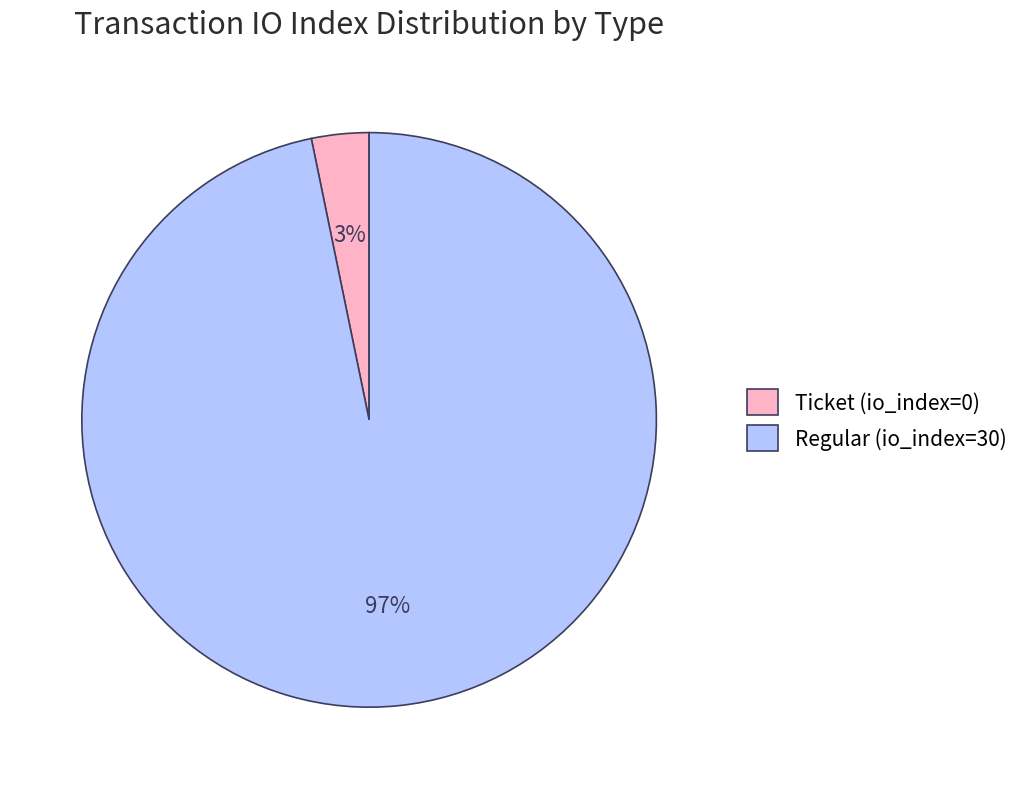

To the nearest percent, what is the difference between the Regular (io_index=30) and Ticket (io_index=0) slice percentages?

94%